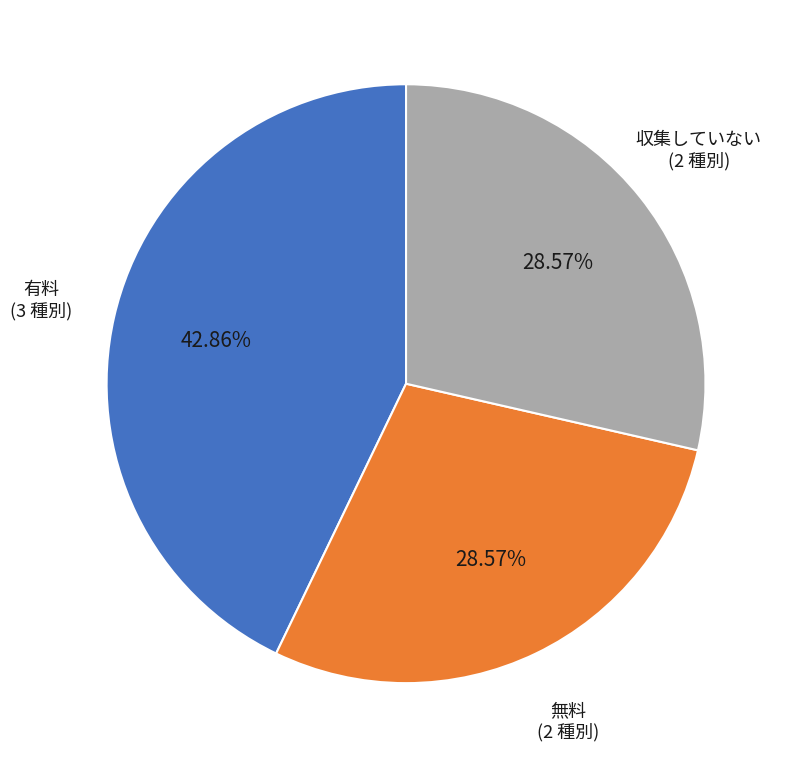

Which category has the biggest portion of the pie?

有料